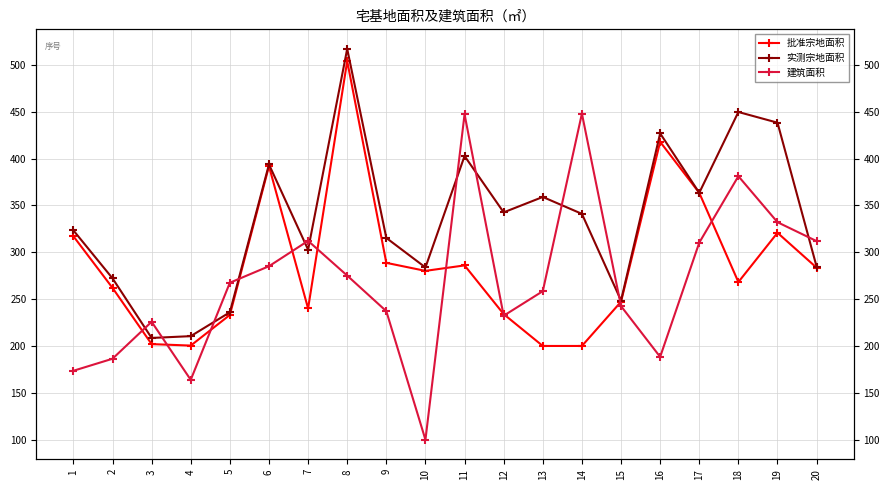

True or false: 批准宗地面积 has more than 1 interior local peaks.

True